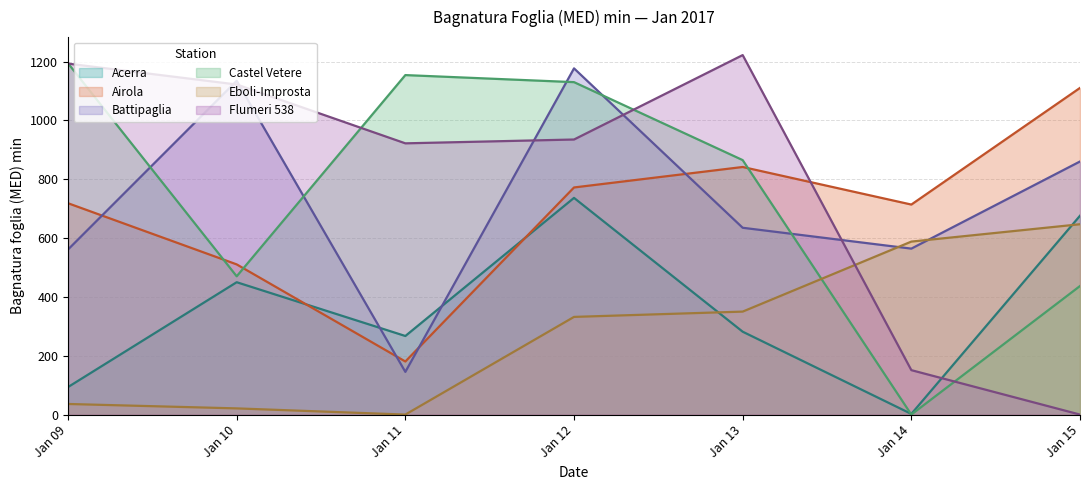

Which series has the largest total across all categories?

Flumeri 538